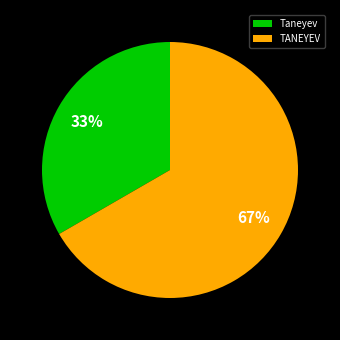

True or false: Taneyev accounts for 43% of the total.

False